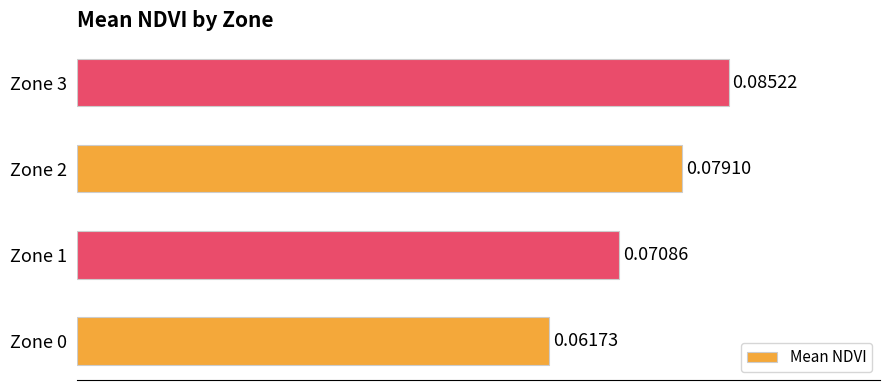

List the labels in order of value, largest first.

Zone 3, Zone 2, Zone 1, Zone 0